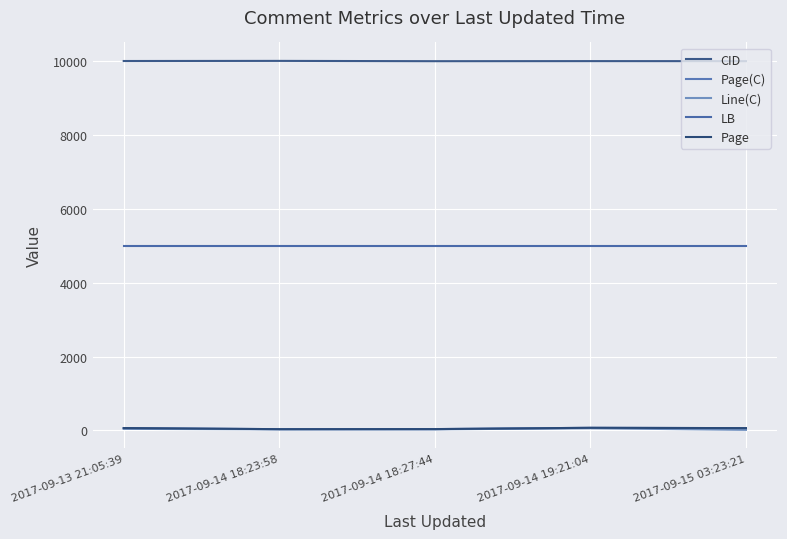

Reading left to right, what are all the values shown in this chart?

CID: 2017-09-13 21:05:39=10007	2017-09-14 18:23:58=10010	2017-09-14 18:27:44=10002	2017-09-14 19:21:04=10004	2017-09-15 03:23:21=10003
Page(C): 2017-09-13 21:05:39=66	2017-09-14 18:23:58=36	2017-09-14 18:27:44=38	2017-09-14 19:21:04=73	2017-09-15 03:23:21=64
Line(C): 2017-09-13 21:05:39=44	2017-09-14 18:23:58=31	2017-09-14 18:27:44=31	2017-09-14 19:21:04=61	2017-09-15 03:23:21=17
LB: 2017-09-13 21:05:39=5000	2017-09-14 18:23:58=5000	2017-09-14 18:27:44=5000	2017-09-14 19:21:04=5000	2017-09-15 03:23:21=5000
Page: 2017-09-13 21:05:39=66	2017-09-14 18:23:58=36	2017-09-14 18:27:44=38	2017-09-14 19:21:04=73	2017-09-15 03:23:21=64